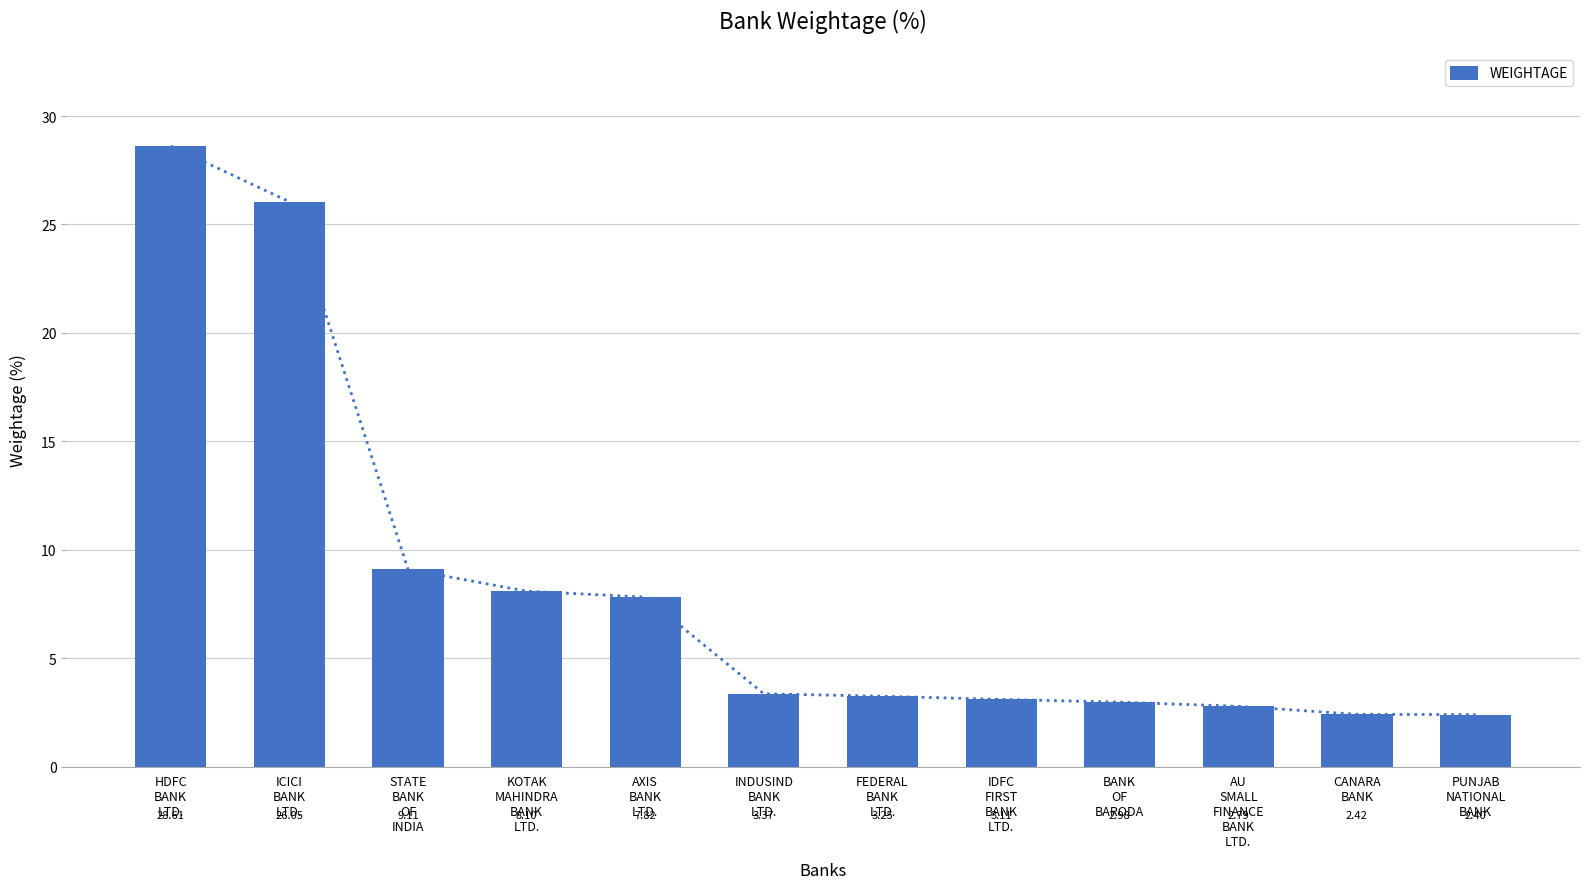

What is the difference between the values at ICICI
BANK
LTD. and IDFC
FIRST
BANK
LTD.?

22.9